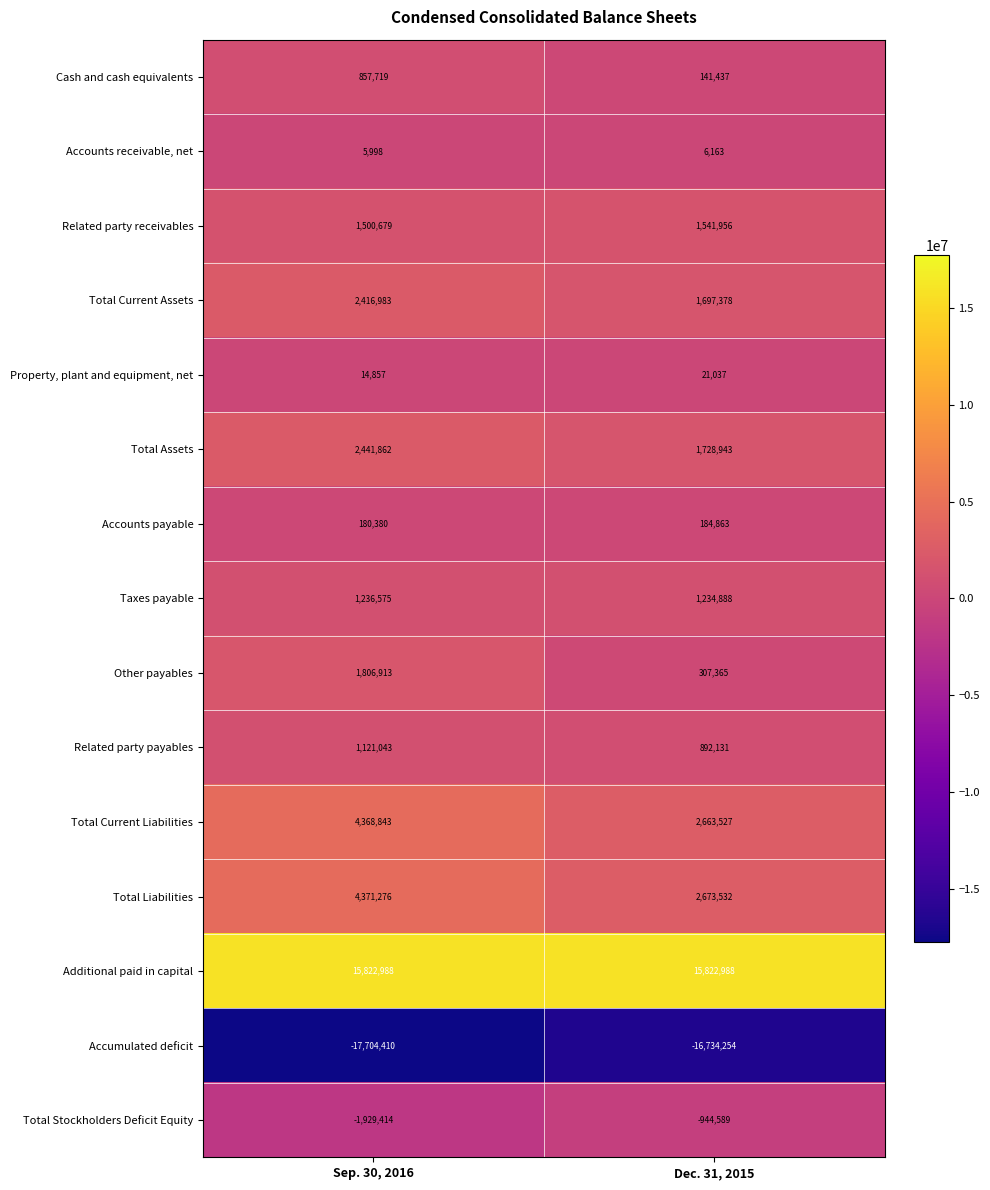

What is the maximum value for Related party receivables?

1541956